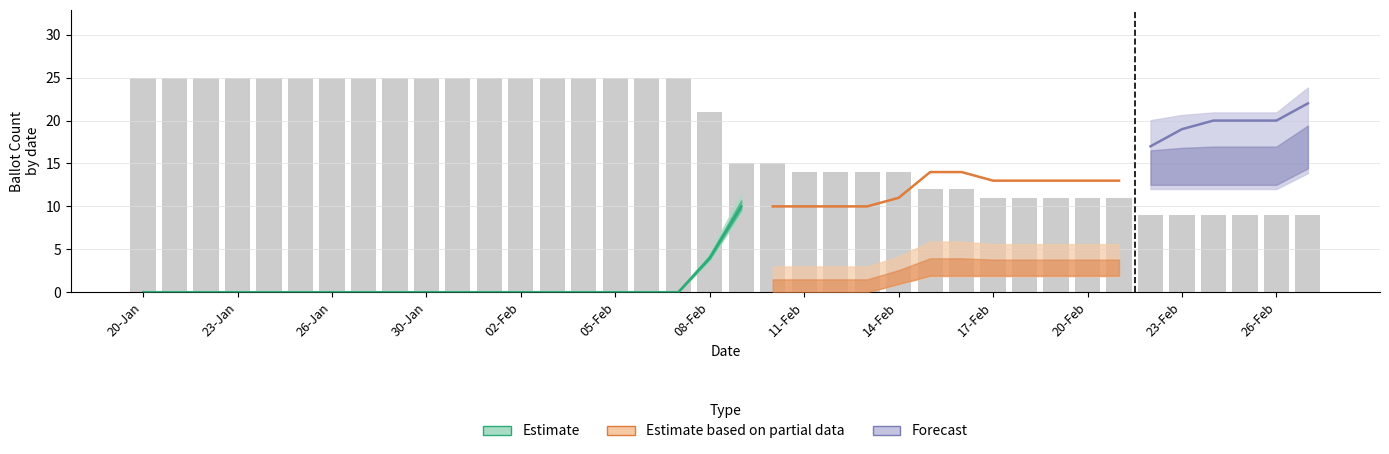

Is it true that PRE_PROCESSED equals 6 at 21-Jan?

False